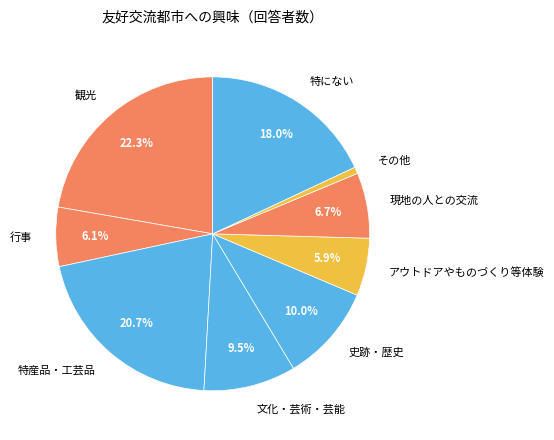

Does 観光 represent more than half of the total?

No